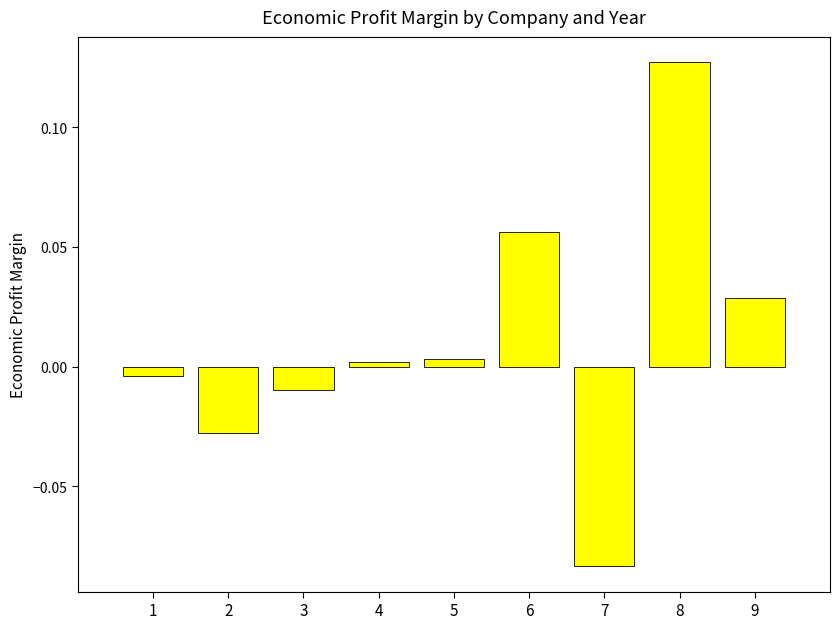

The chart shows a value of -0.0 at 1. True or false?

True